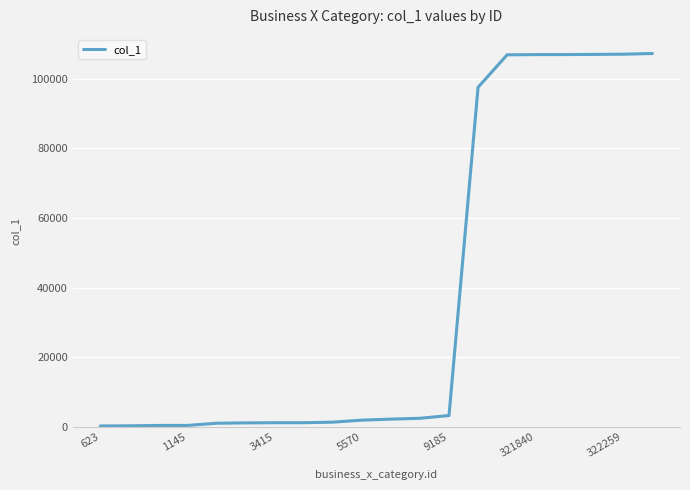

What is the difference between the maximum and minimum values?

107083